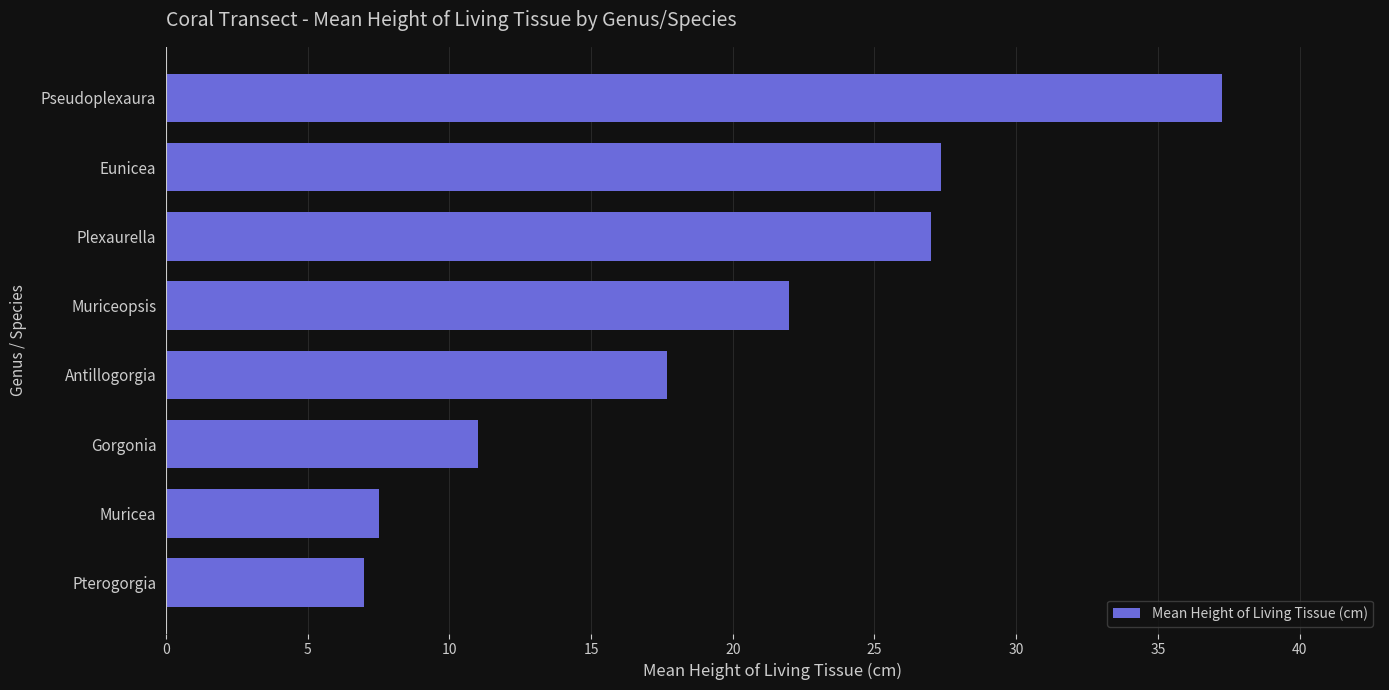

What is the average value?

19.6